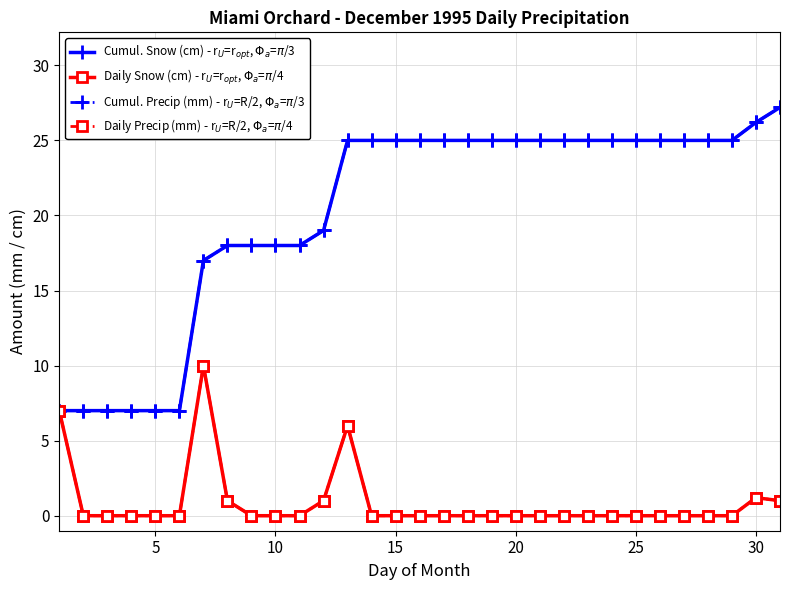

Does the chart have visible grid lines?

Yes